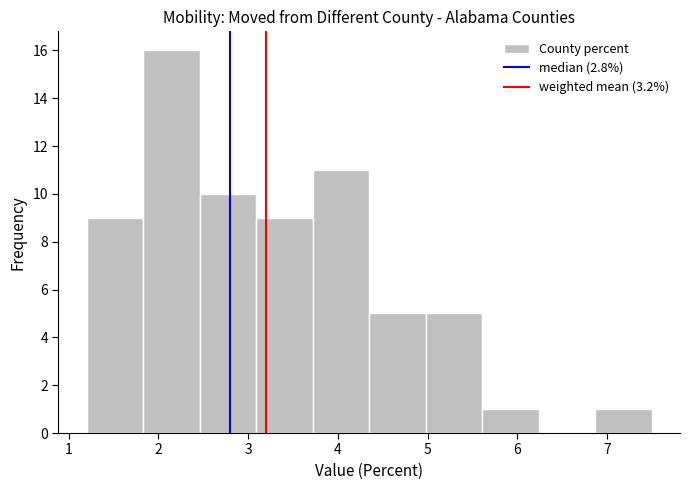

How tall is the bar that spans 5.61 to 6.24 on the x-axis? Neither the bar edges nor the heights are printed on the chart, so give them approximately, as read against the axes.

1